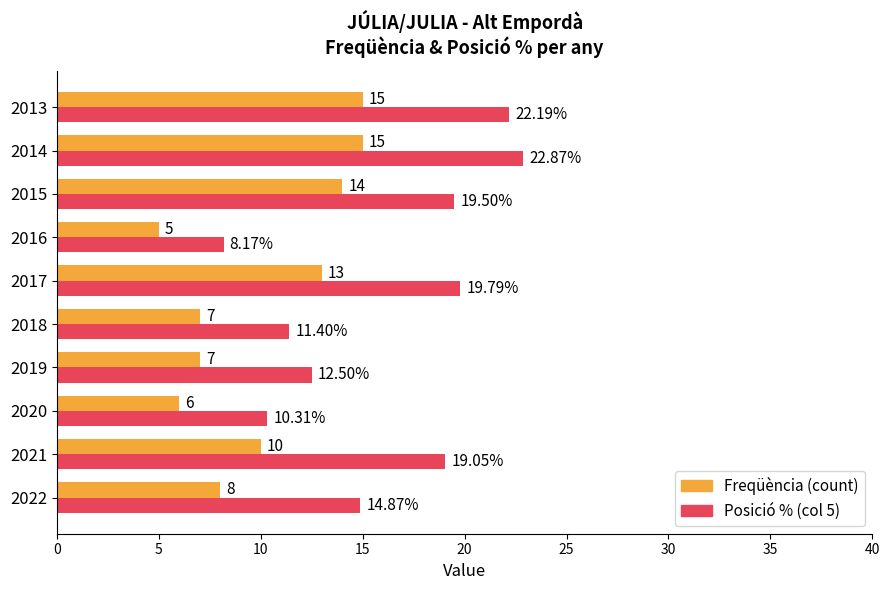

Which series changed the most between 2016 and 2013?

Posició % (col 5)